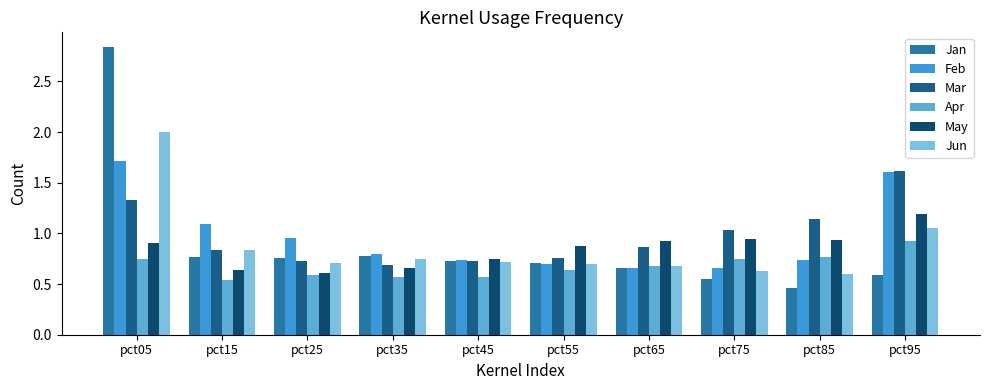

The value of Mar at pct05 is 1.3. True or false?

True